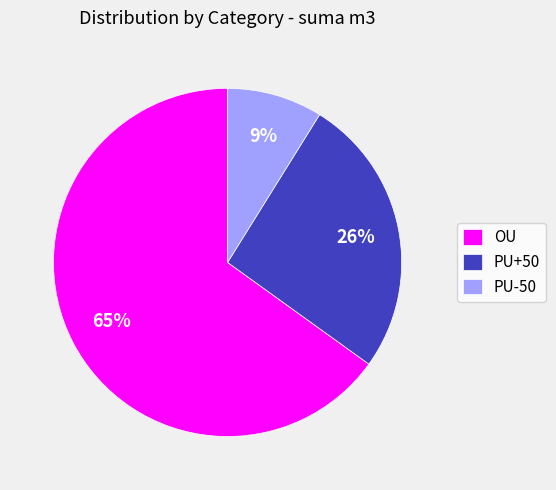

What is the smallest slice in the pie chart?

PU-50